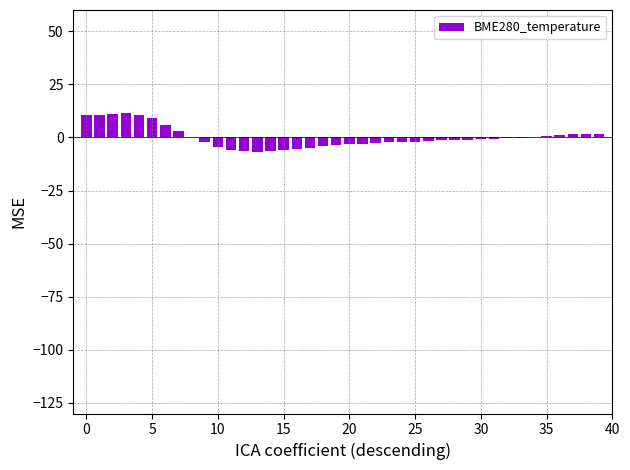

What is the greatest value displayed?

11.3